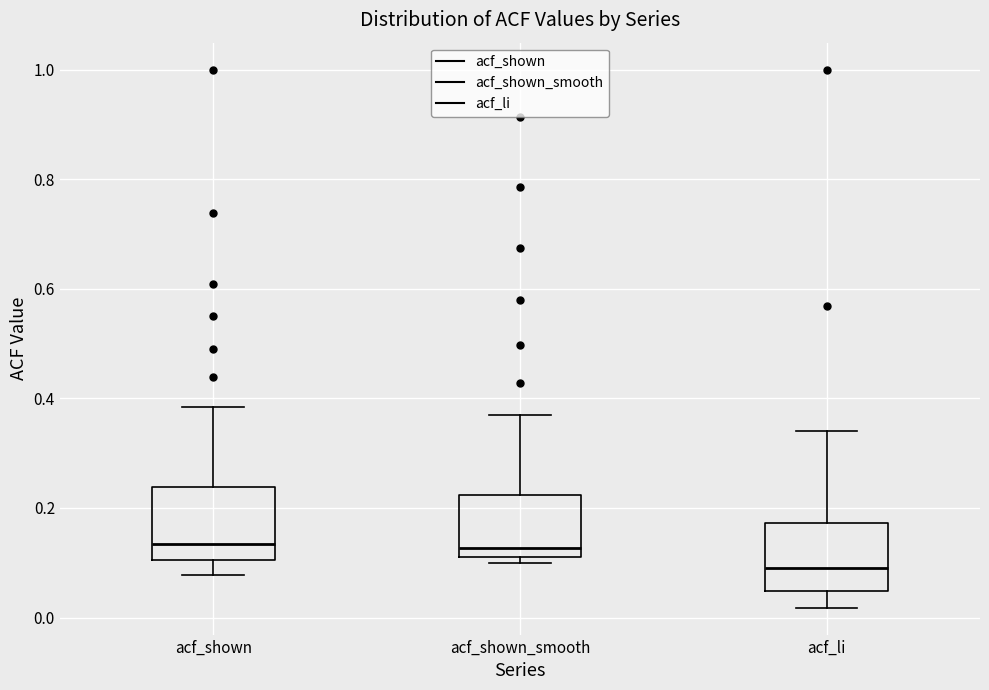

Reading left to right, transcribe this box plot: for each box, give where its median line is, the range the box spans, and where its two whiskers end, as read against the y-axis. The values are not printed on the chart, so give them approximately, as read against the axis.

acf_shown: median 0.14, box 0.10 to 0.24, whiskers 0.08 to 0.38
acf_shown_smooth: median 0.12 (just above the box's lower edge), box 0.12 to 0.22, whiskers 0.10 to 0.38
acf_li: median 0.08, box 0.04 to 0.18, whiskers 0.02 to 0.34